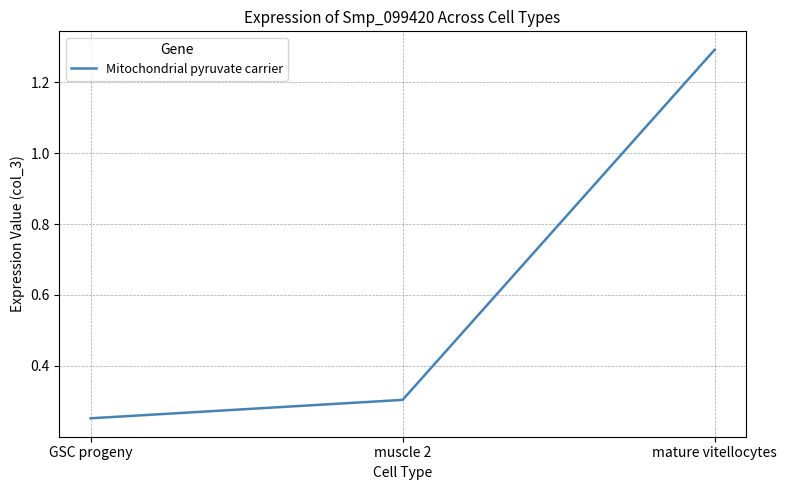

At which label is the value closest to 0?

GSC progeny